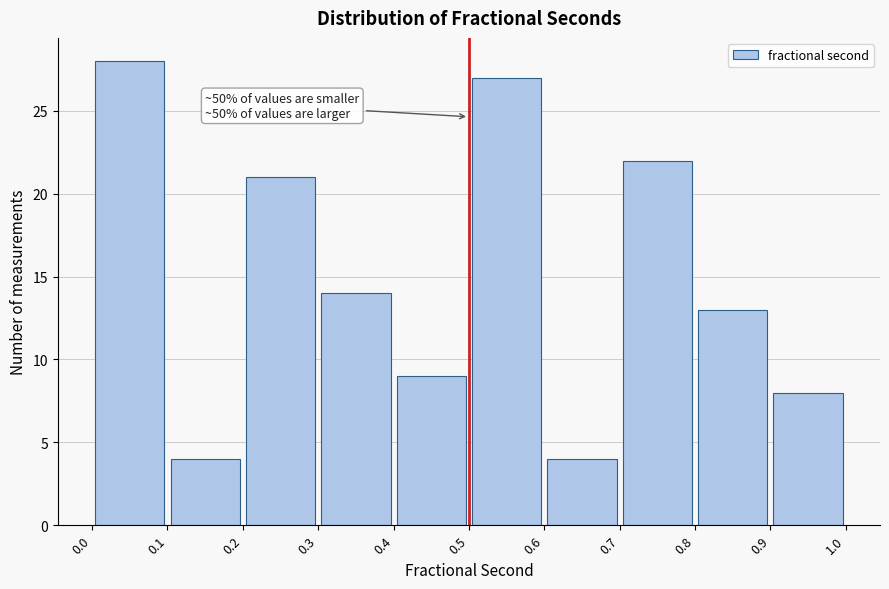

Over which range of the x-axis is the bar tallest?

0.0 to 0.1